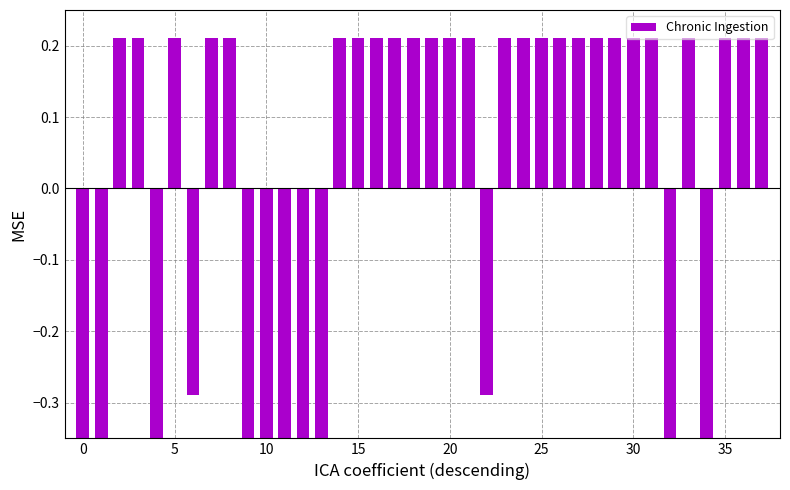

Reading right to left, extract all data points from this chart.

0.2	0.2	0.2	-0.5	0.2	-0.5	0.2	0.2	0.2	0.2	0.2	0.2	0.2	0.2	0.2	-0.3	0.2	0.2	0.2	0.2	0.2	0.2	0.2	0.2	-0.5	-0.5	-0.5	-0.5	-0.5	0.2	0.2	-0.3	0.2	-0.5	0.2	0.2	-0.5	-0.5